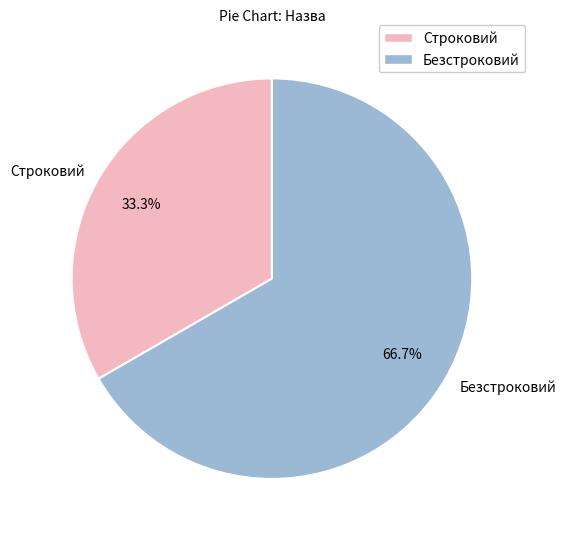

To the nearest percent, what portion does Строковий represent?

33%